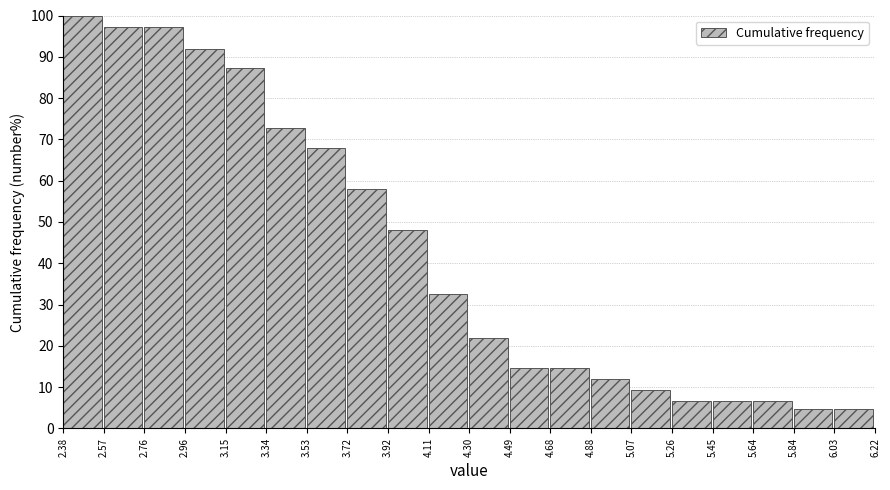

Reading left to right, list every bar in this chart as the range it spans on the x-axis followed by its height. The values are not printed on the chart, so give them approximately, as read against the axis.

2.38 to 2.57: 100
2.57 to 2.76: 97
2.76 to 2.96: 97
2.96 to 3.15: 92
3.15 to 3.34: 87
3.34 to 3.53: 73
3.53 to 3.72: 68
3.72 to 3.92: 58
3.92 to 4.11: 48
4.11 to 4.30: 33
4.30 to 4.49: 22
4.49 to 4.68: 15
4.68 to 4.88: 15
4.88 to 5.07: 12
5.07 to 5.26: 9
5.26 to 5.45: 7
5.45 to 5.64: 7
5.64 to 5.84: 7
5.84 to 6.03: 5
6.03 to 6.22: 5